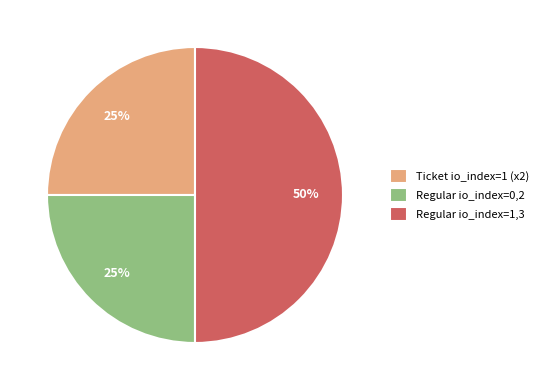

What is the largest slice in the pie chart?

Regular io_index=1,3